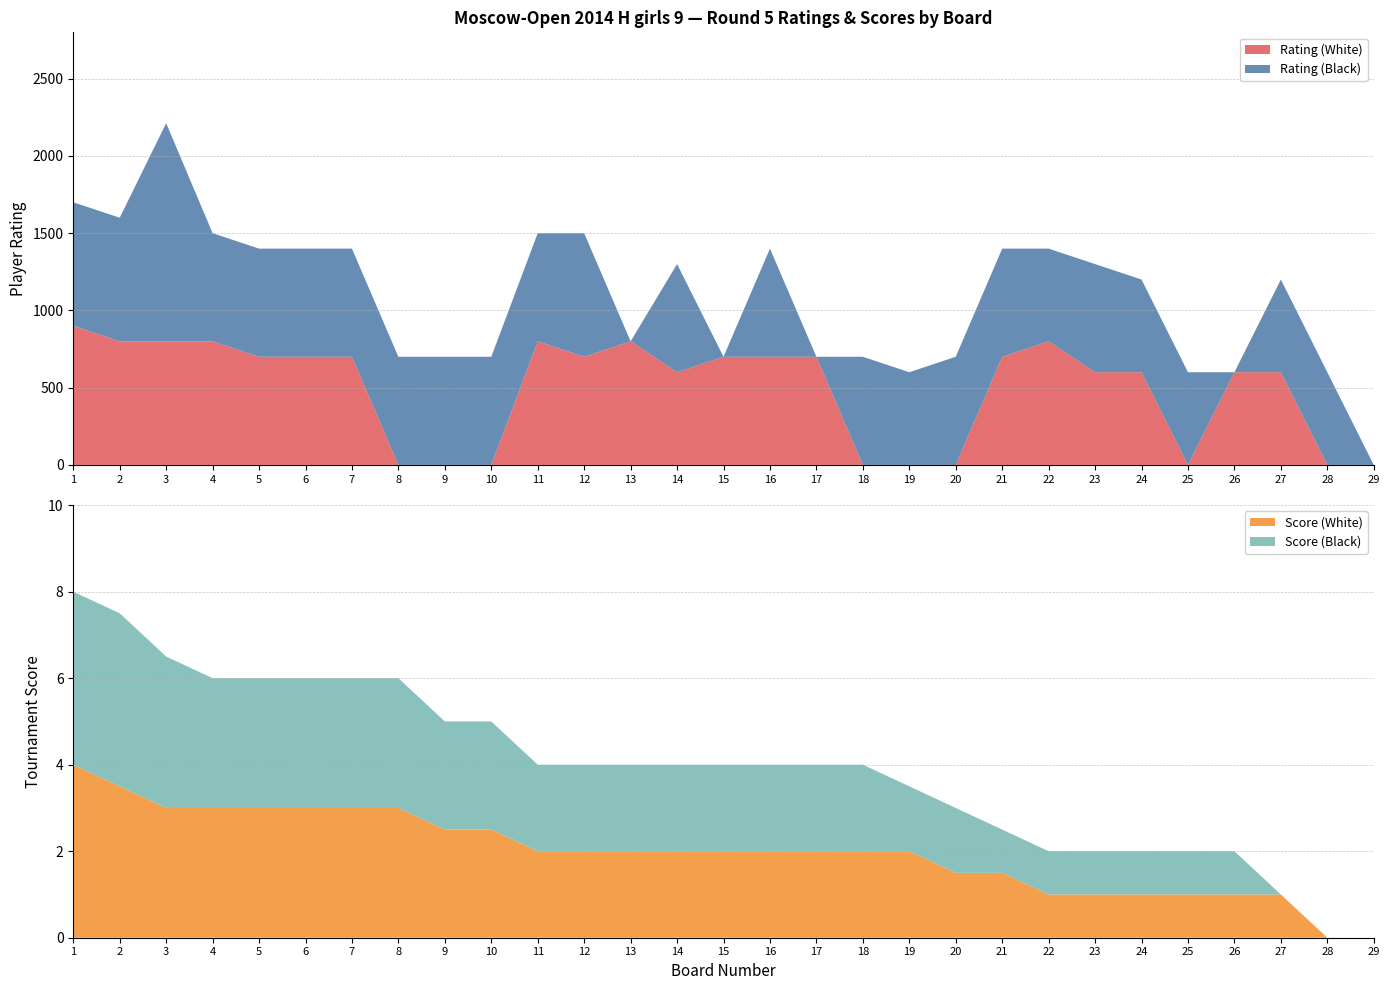

Reading right to left, what are all the values shown in this chart?

Rating (White): 29=0.0	28=0.0	27=600.0	26=600.0	25=0.0	24=600.0	23=600.0	22=800.0	21=700.0	20=0.0	19=0.0	18=0.0	17=700.0	16=700.0	15=700.0	14=600.0	13=800.0	12=700.0	11=800.0	10=0.0	9=0.0	8=0.0	7=700.0	6=700.0	5=700.0	4=800.0	3=800.0	2=800.0	1=900.0
Rating (Black): 29=0.0	28=600.0	27=600.0	26=0.0	25=600.0	24=600.0	23=700.0	22=600.0	21=700.0	20=700.0	19=600.0	18=700.0	17=0.0	16=700.0	15=0.0	14=700.0	13=0.0	12=800.0	11=700.0	10=700.0	9=700.0	8=700.0	7=700.0	6=700.0	5=700.0	4=700.0	3=1412.0	2=800.0	1=800.0
Score (White): 29=0.0	28=0.0	27=1.0	26=1.0	25=1.0	24=1.0	23=1.0	22=1.0	21=1.5	20=1.5	19=2.0	18=2.0	17=2.0	16=2.0	15=2.0	14=2.0	13=2.0	12=2.0	11=2.0	10=2.5	9=2.5	8=3.0	7=3.0	6=3.0	5=3.0	4=3.0	3=3.0	2=3.5	1=4.0
Score (Black): 29=0.0	28=0.0	27=0.0	26=1.0	25=1.0	24=1.0	23=1.0	22=1.0	21=1.0	20=1.5	19=1.5	18=2.0	17=2.0	16=2.0	15=2.0	14=2.0	13=2.0	12=2.0	11=2.0	10=2.5	9=2.5	8=3.0	7=3.0	6=3.0	5=3.0	4=3.0	3=3.5	2=4.0	1=4.0